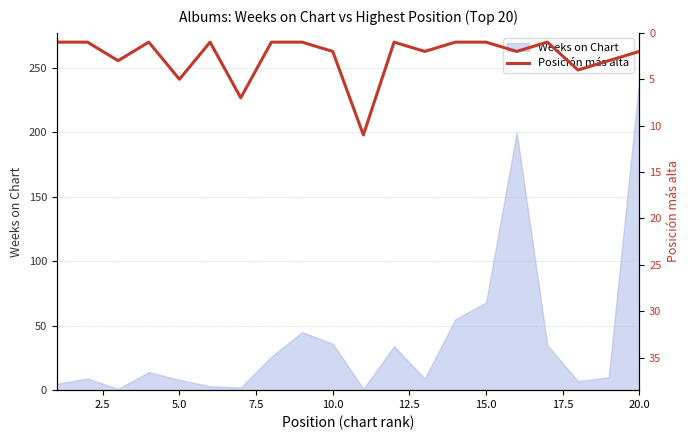

At which label does Weeks on Chart reach its peak?

20.0